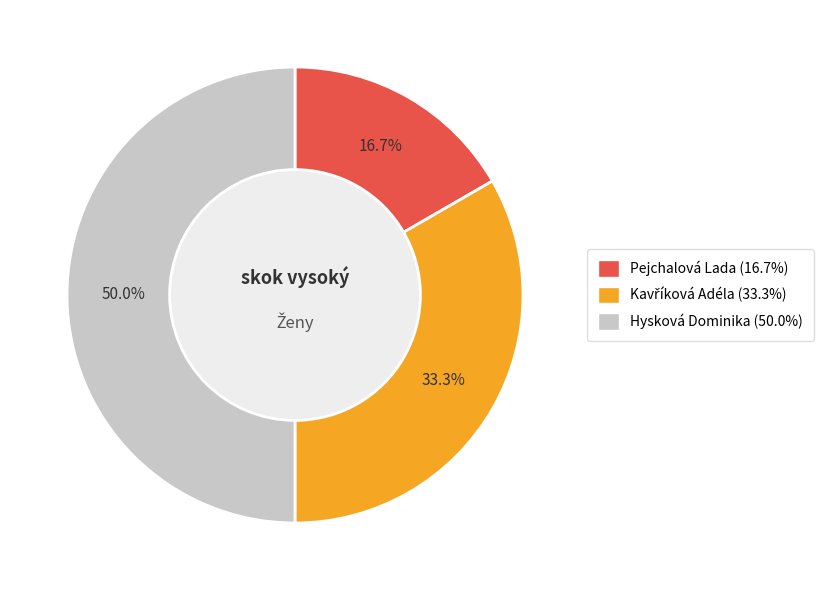

What percentage is the Pejchalová Lada slice, to the nearest percent?

17%